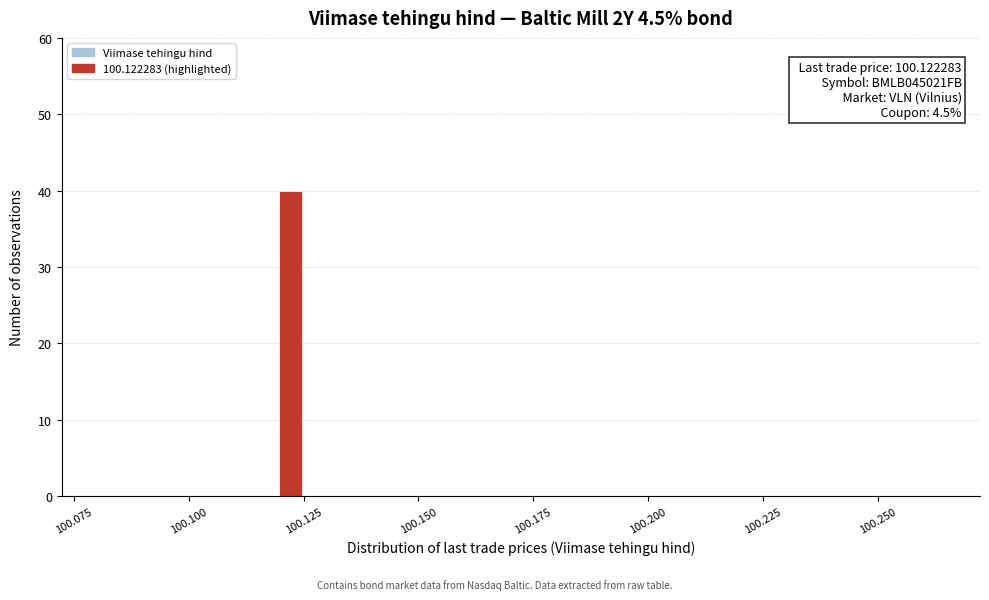

Around what value on the x-axis is the tallest bar? Give the approximate position of its centre, as read against the axis.

100.120